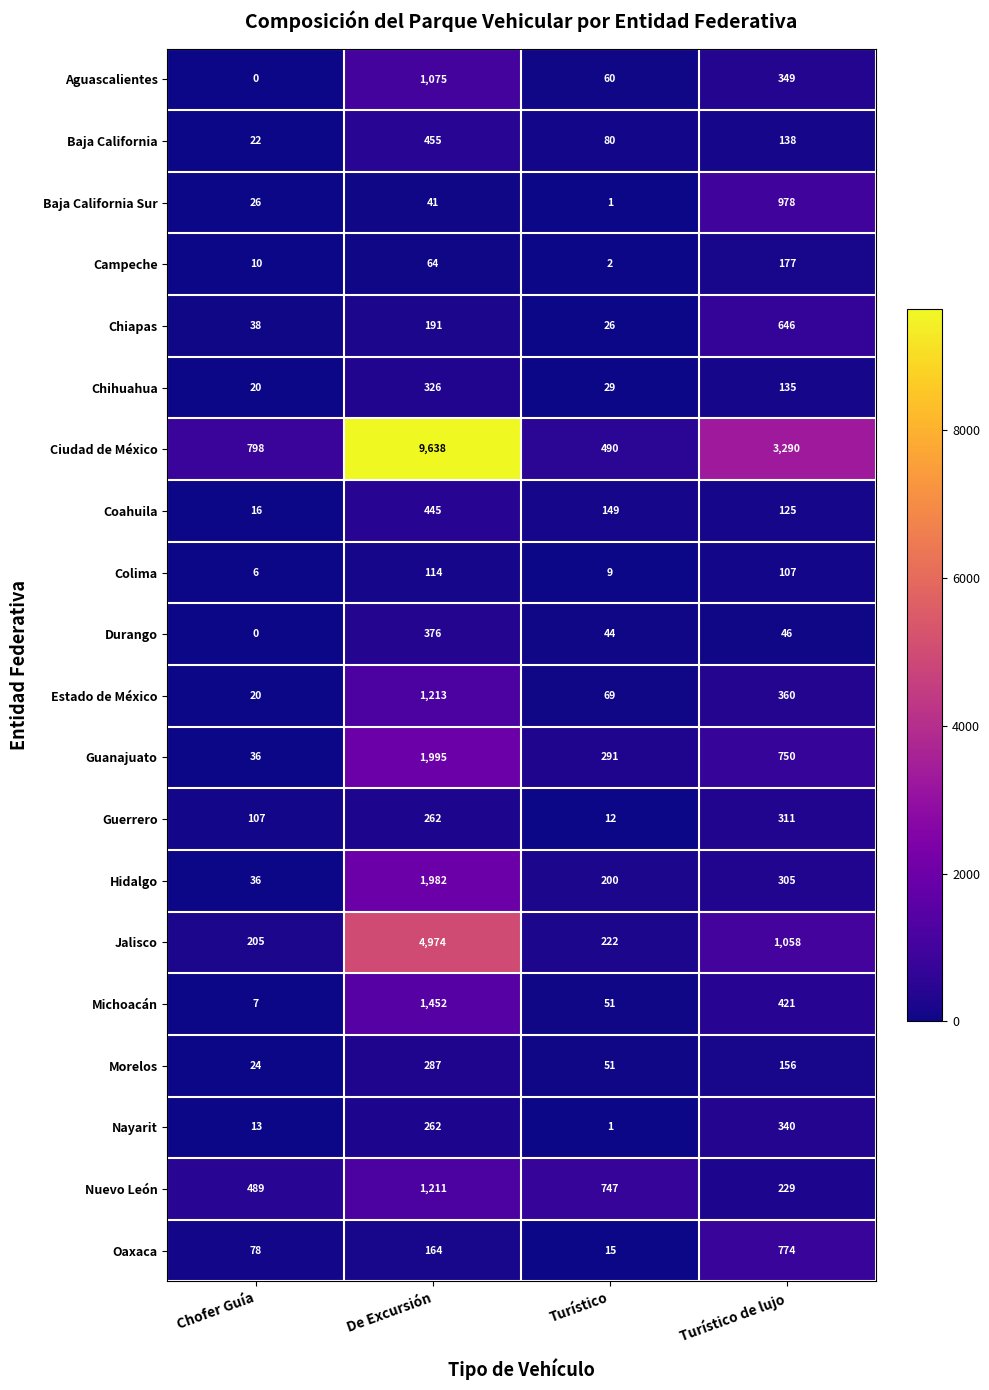

The value of Morelos at Chofer Guía is 7. True or false?

False